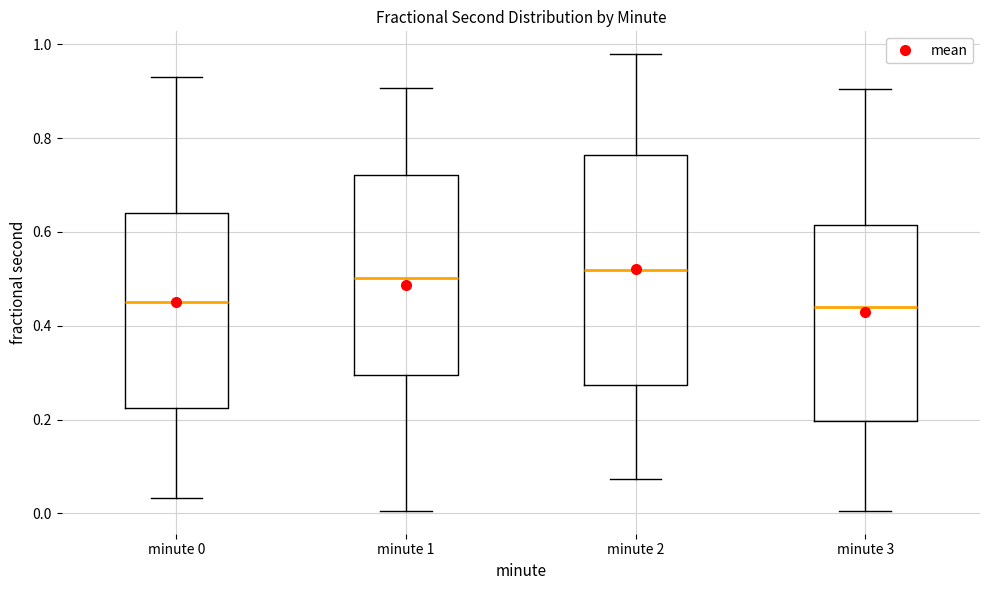

Where does the upper whisker of the box for minute 0 end on the y-axis? The values are not printed on the chart, so give them approximately, as read against the axis.

0.94